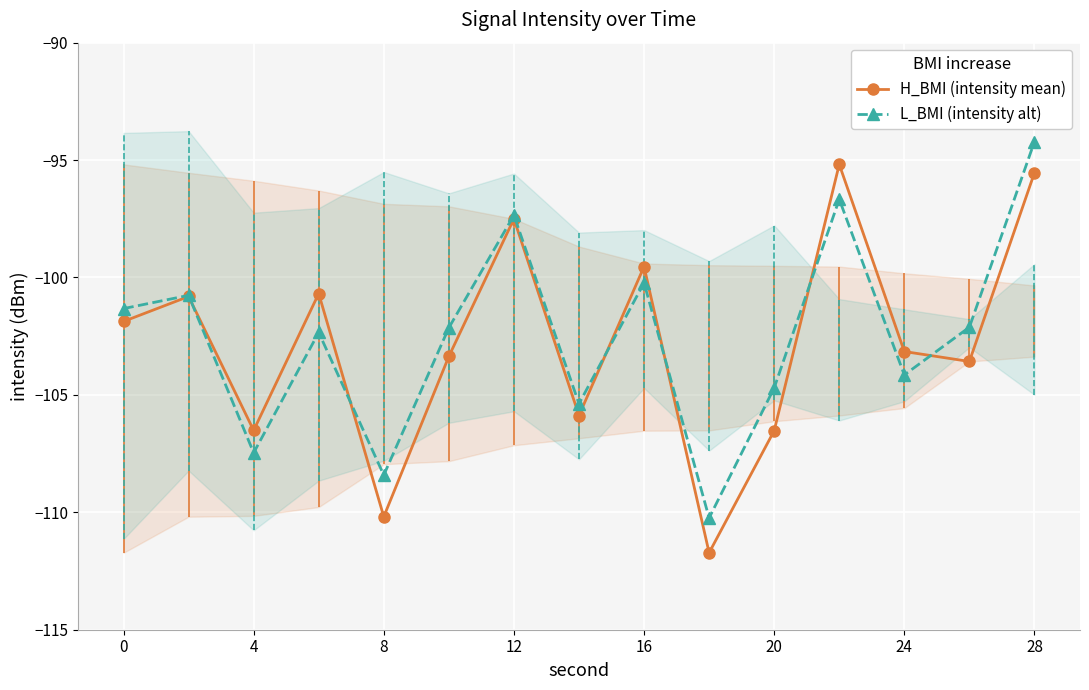

Which series has the largest total across all categories?

L_BMI (intensity alt)